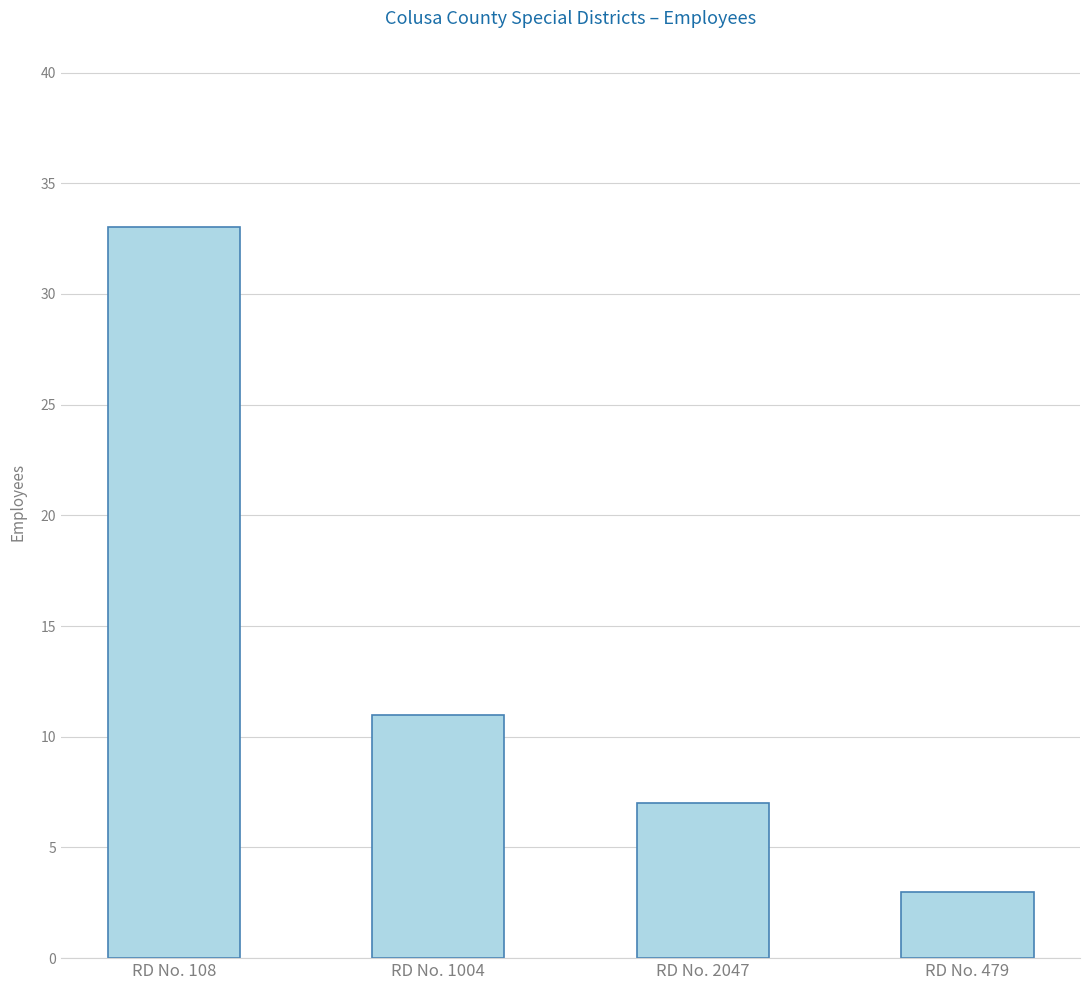

Reading left to right, what are all the values shown in this chart?

33	11	7	3